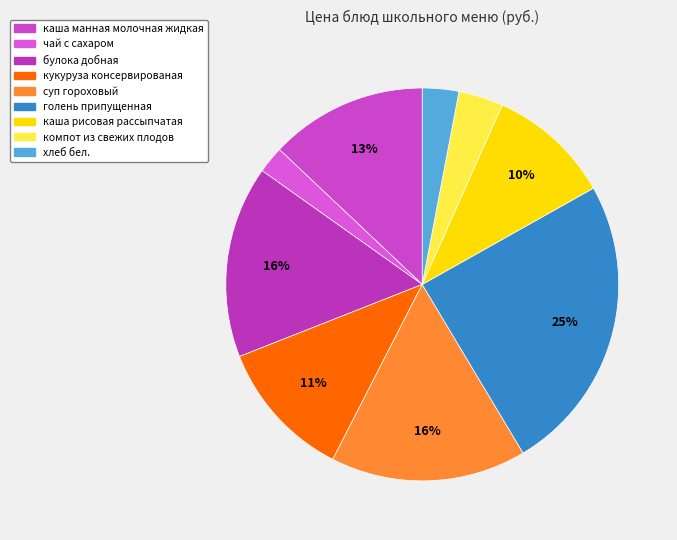

To the nearest percent, what is the average slice percentage?

11%